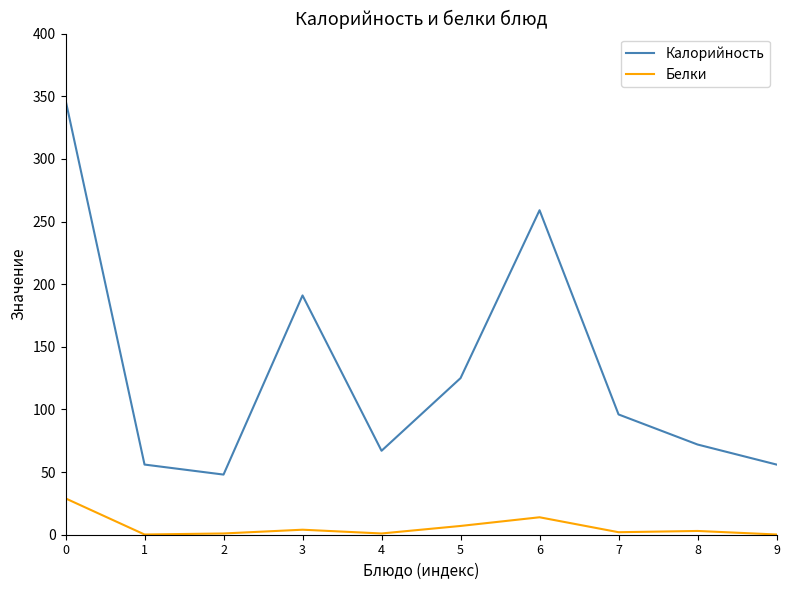

Which series changed the most between 1 and 2?

Калорийность